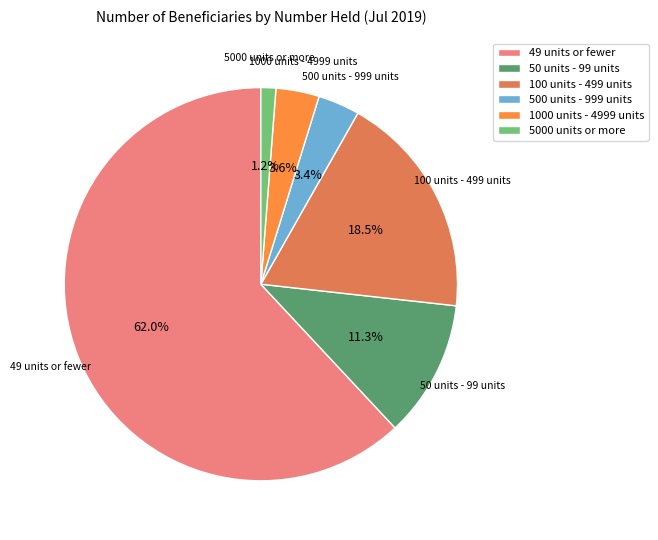

The 100 units - 499 units slice represents 12% of the pie. True or false?

False